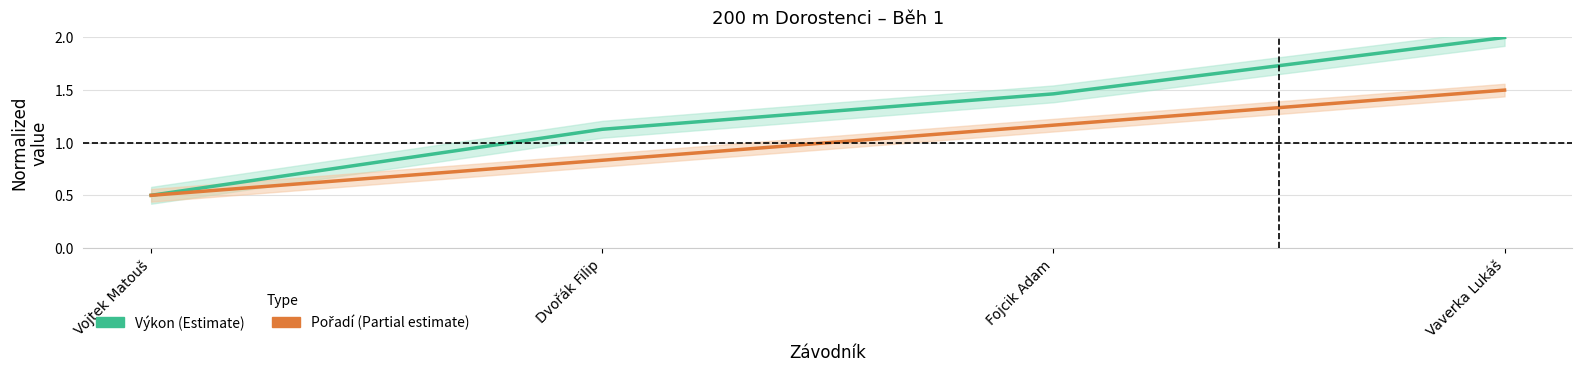

True or false: Pořadí (Partial estimate) and Výkon (Estimate) cross at least once.

False